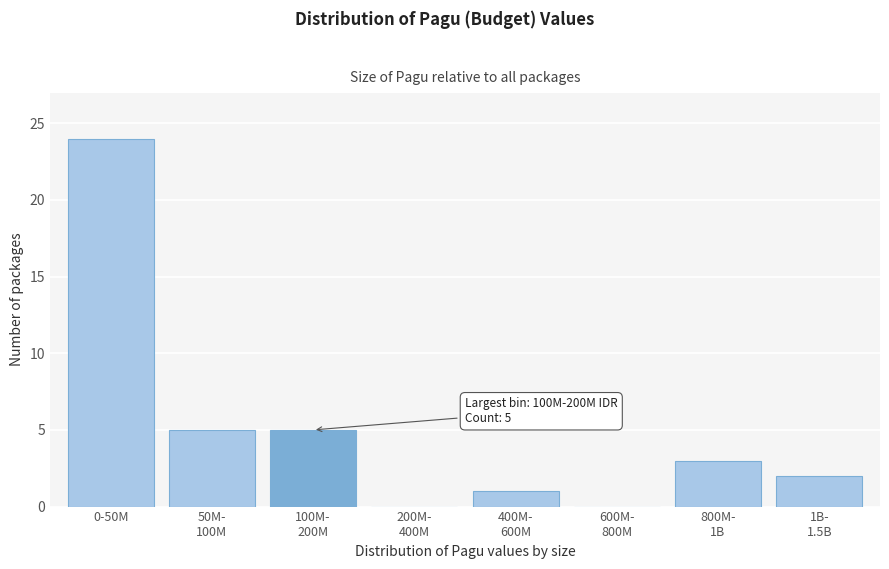

Which label corresponds to the largest value in the chart?

0-50M